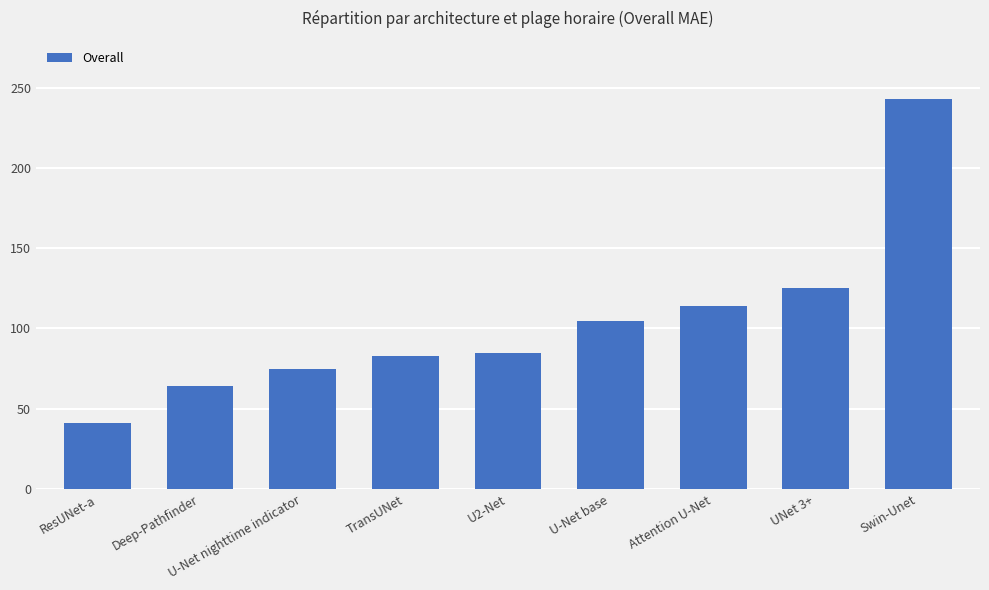

How many values are below 84?

4